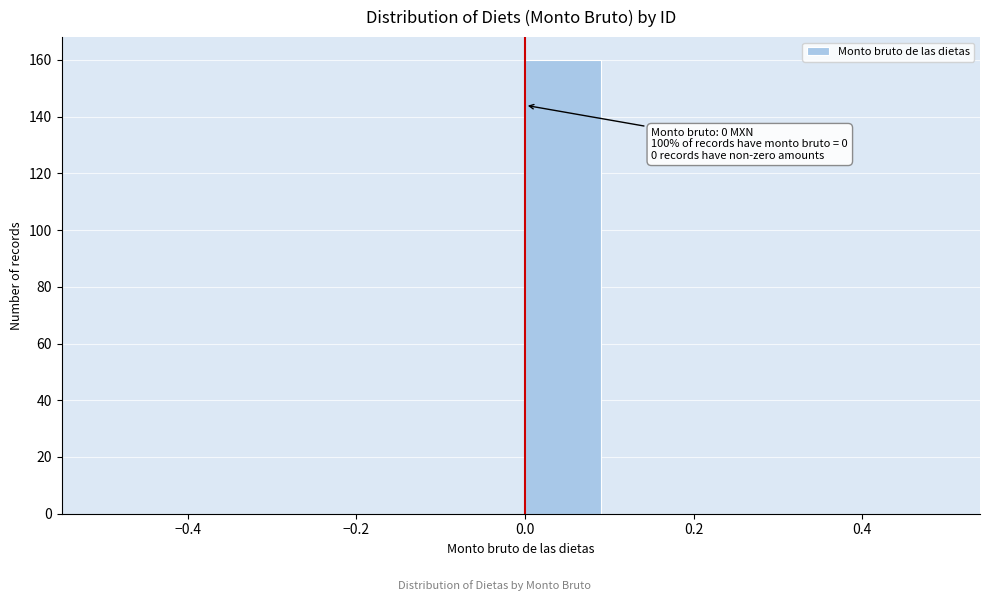

Over which range of the x-axis is the bar tallest?

0.0 to 0.1